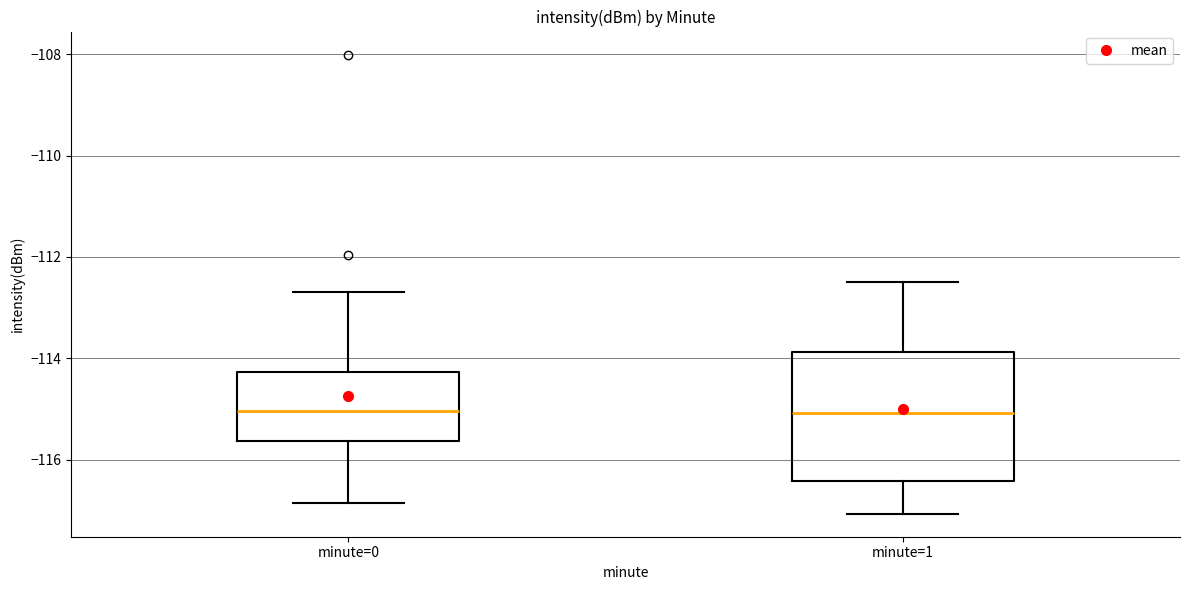

Reading left to right, read every box against the y-axis: the position of its median line, the range the box covers, and the ends of its whiskers. The values are not printed on the chart, so give them approximately, as read against the axis.

minute=0: median -115.0, box -115.6 to -114.2, whiskers -116.8 to -112.6
minute=1: median -115.0, box -116.4 to -113.8, whiskers -117.0 to -112.4